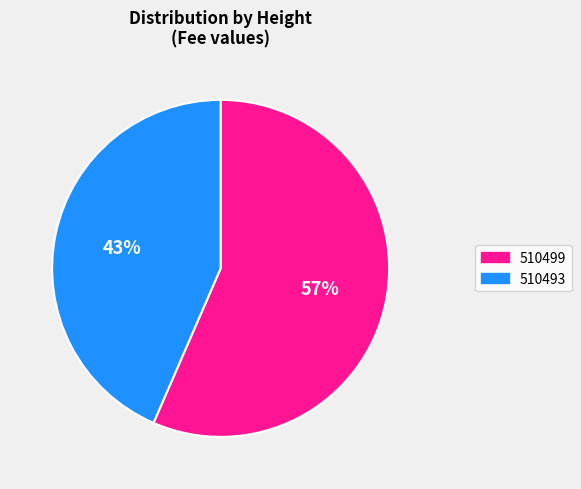

Count the number of slices in the pie.

2